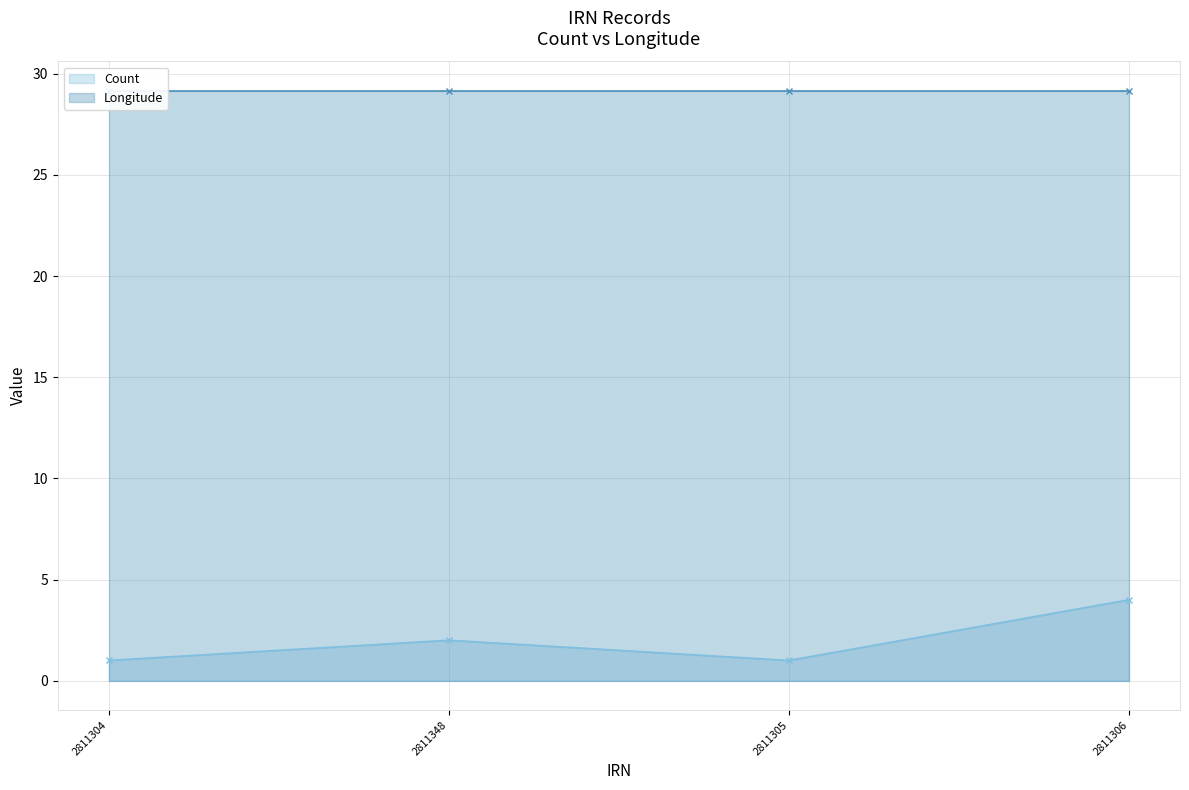

What is the label of the 1st point from the right?

2811306